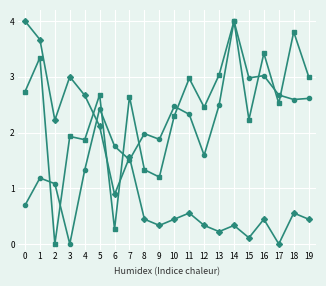

What is the maximum value shown in the chart?

4.0